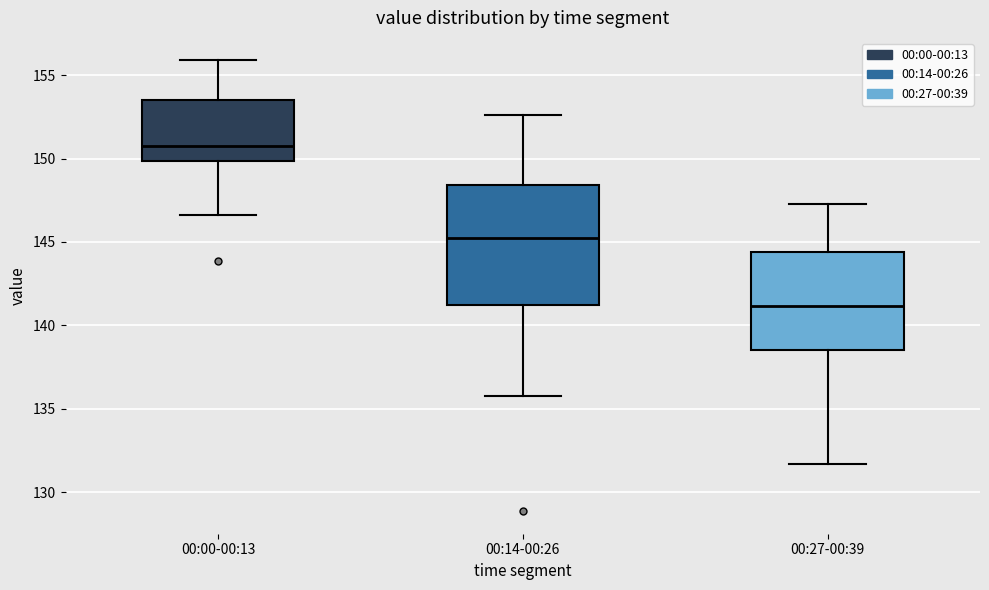

Reading left to right, read every box against the y-axis: the position of its median line, the range the box covers, and the ends of its whiskers. The values are not printed on the chart, so give them approximately, as read against the axis.

00:00-00:13: median 151.0, box 150.0 to 153.5, whiskers 146.5 to 156.0
00:14-00:26: median 145.5, box 141.0 to 148.5, whiskers 136.0 to 152.5
00:27-00:39: median 141.0, box 138.5 to 144.5, whiskers 131.5 to 147.5